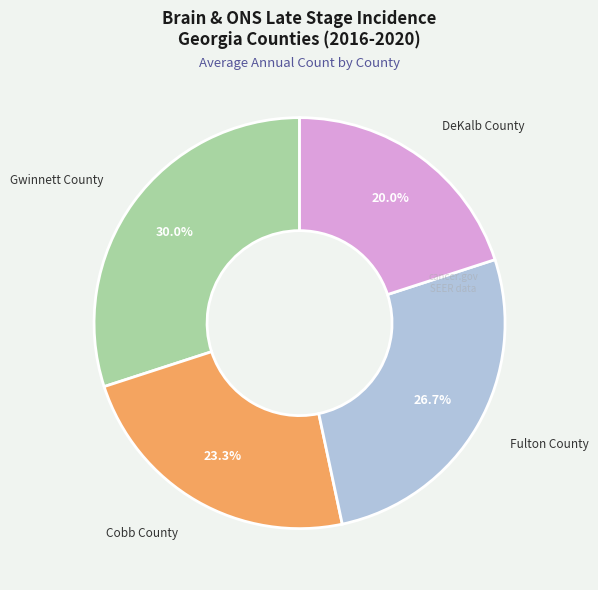

Is there any slice that represents more than half of the pie?

No